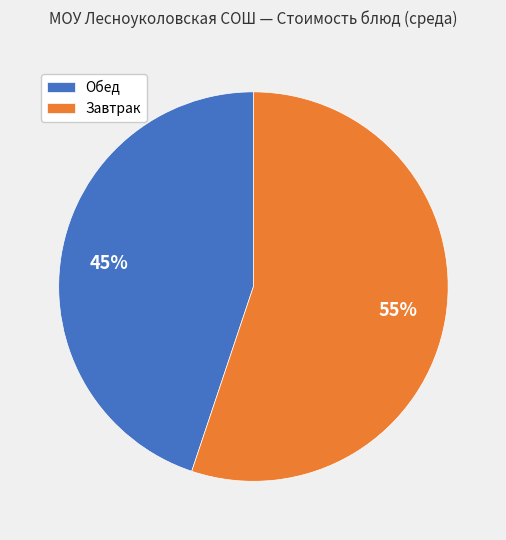

Between Обед and Завтрак, which is larger?

Завтрак